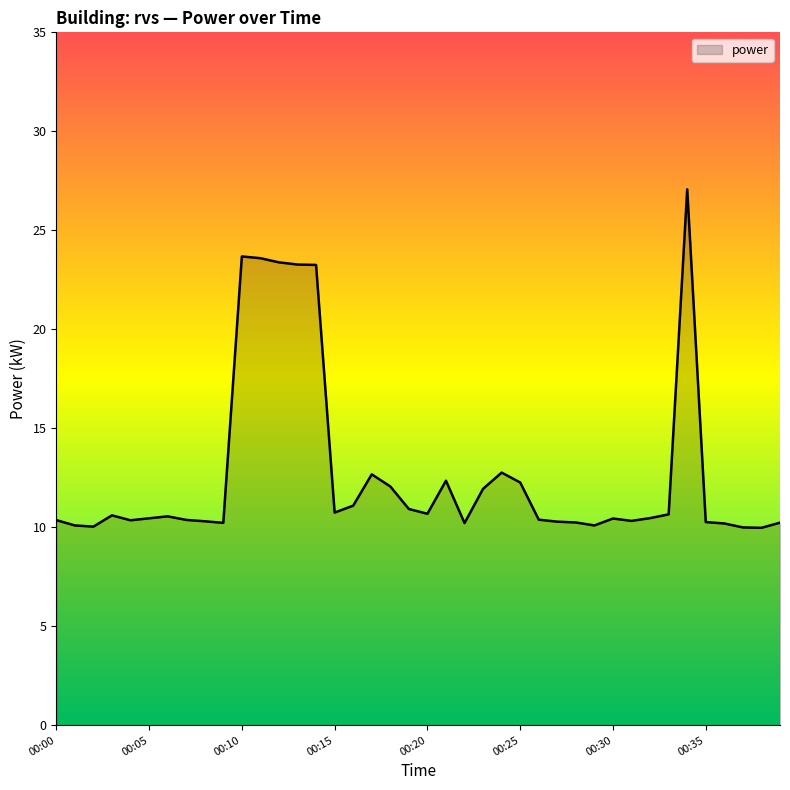

What is the difference between the maximum and minimum values?

17.1